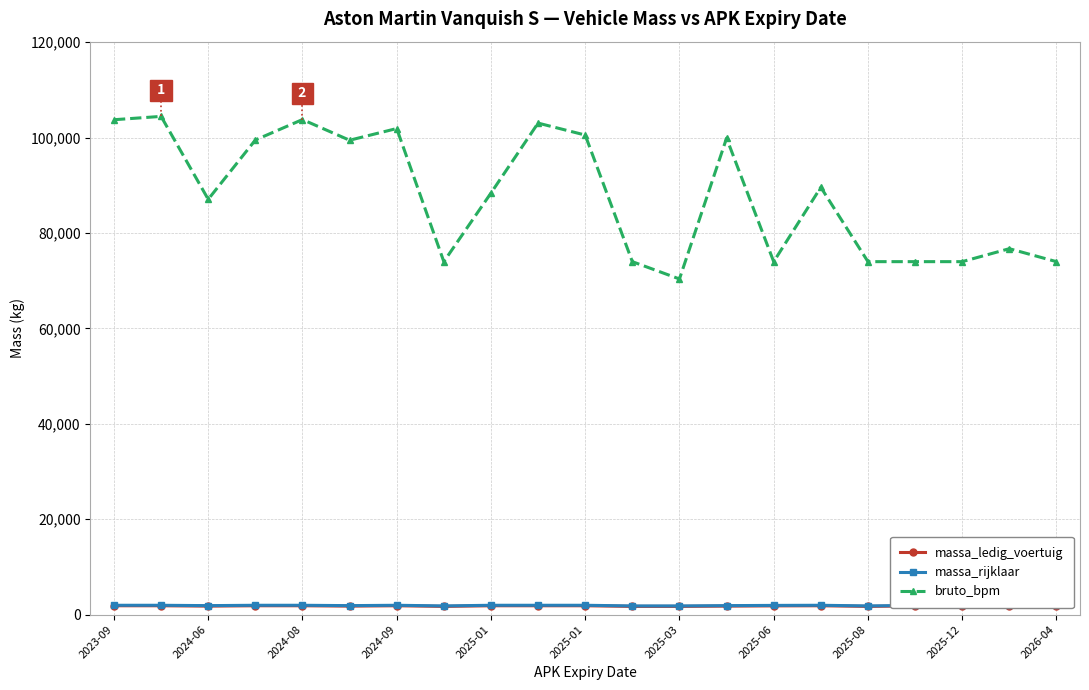

True or false: massa_ledig_voertuig and massa_rijklaar intersect in this chart.

False